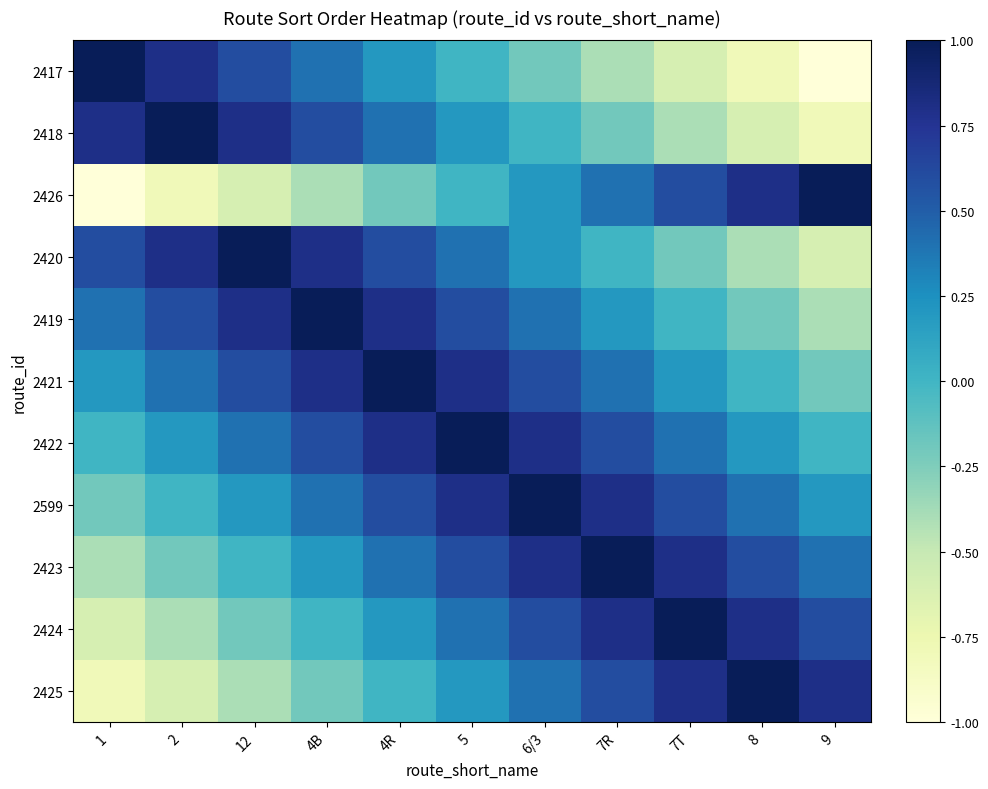

How many series are shown in this chart?

11